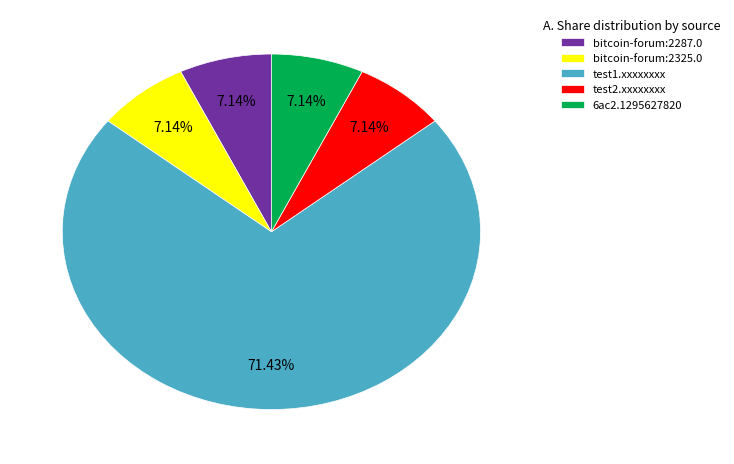

True or false: 6ac2.1295627820 accounts for 1% of the total.

False